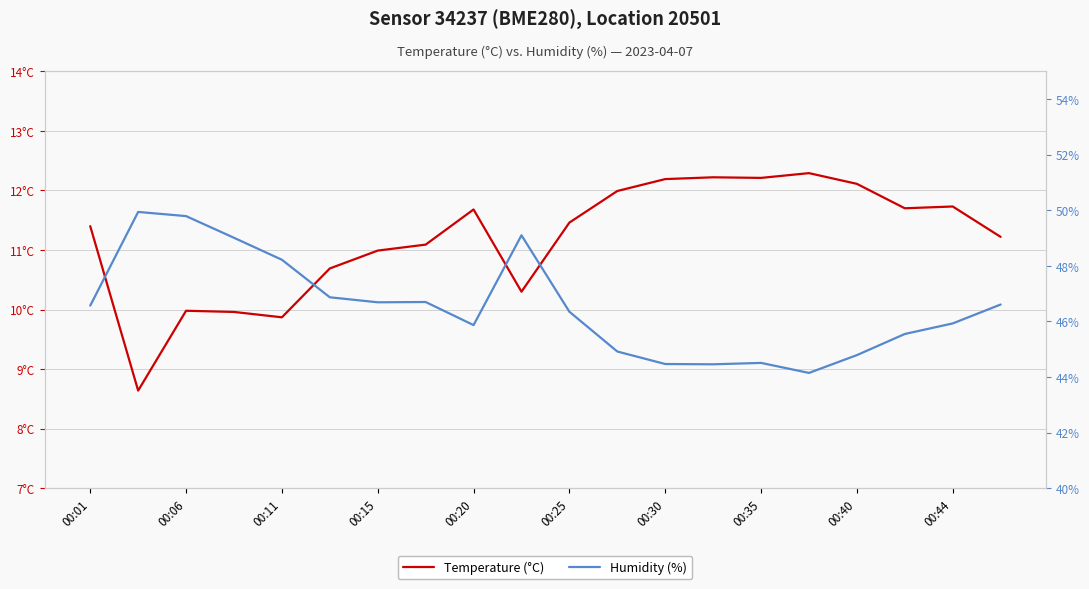

In Temperature (°C), how many points are lower than both neighbors (excluding endpoints)?

5